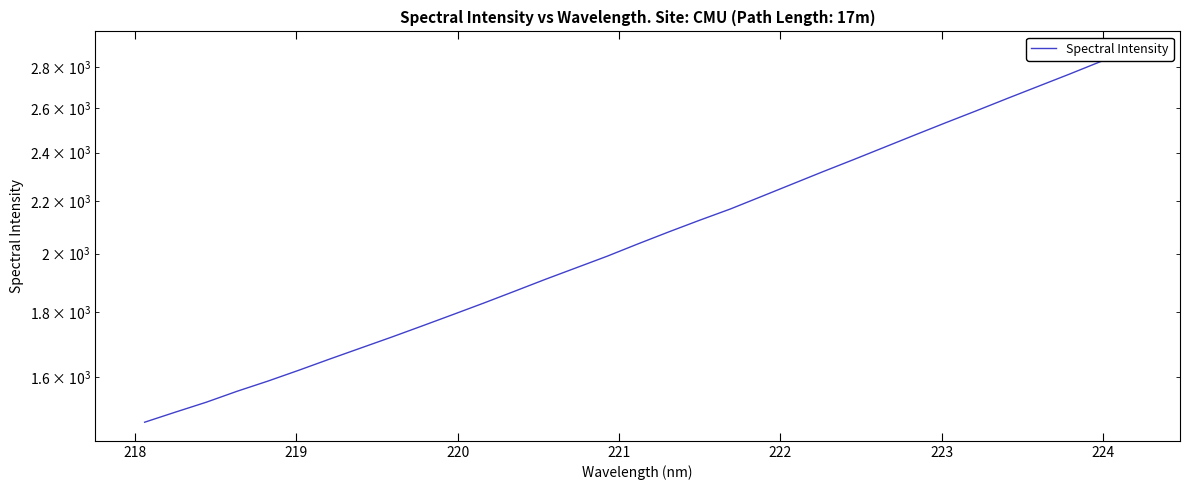

What is the difference between the second highest and minimum values?

1351.2